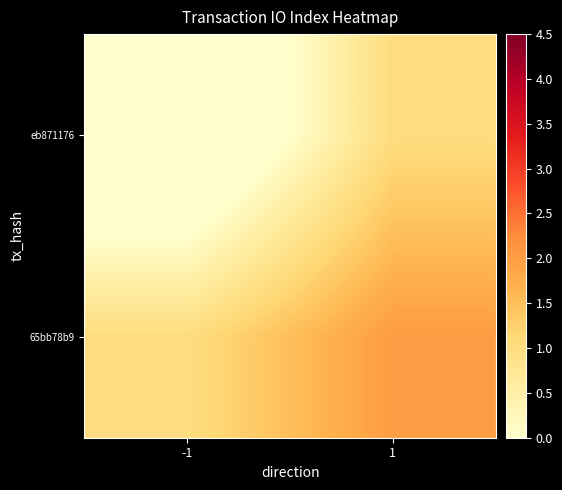

At which category is the sum across all series the highest?

1